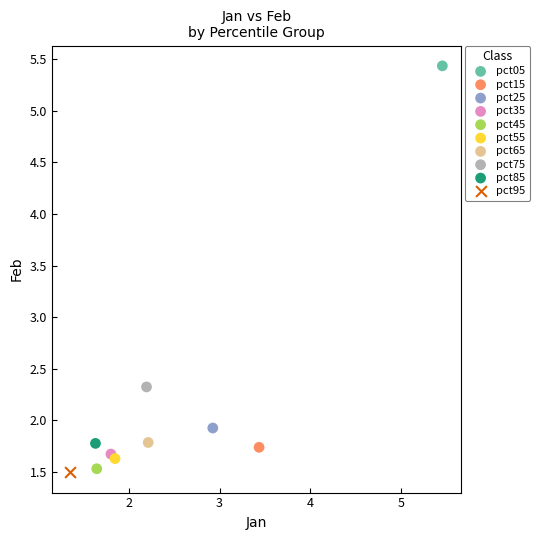

What are all the series names shown in the legend?

pct05, pct15, pct25, pct35, pct45, pct55, pct65, pct75, pct85, pct95